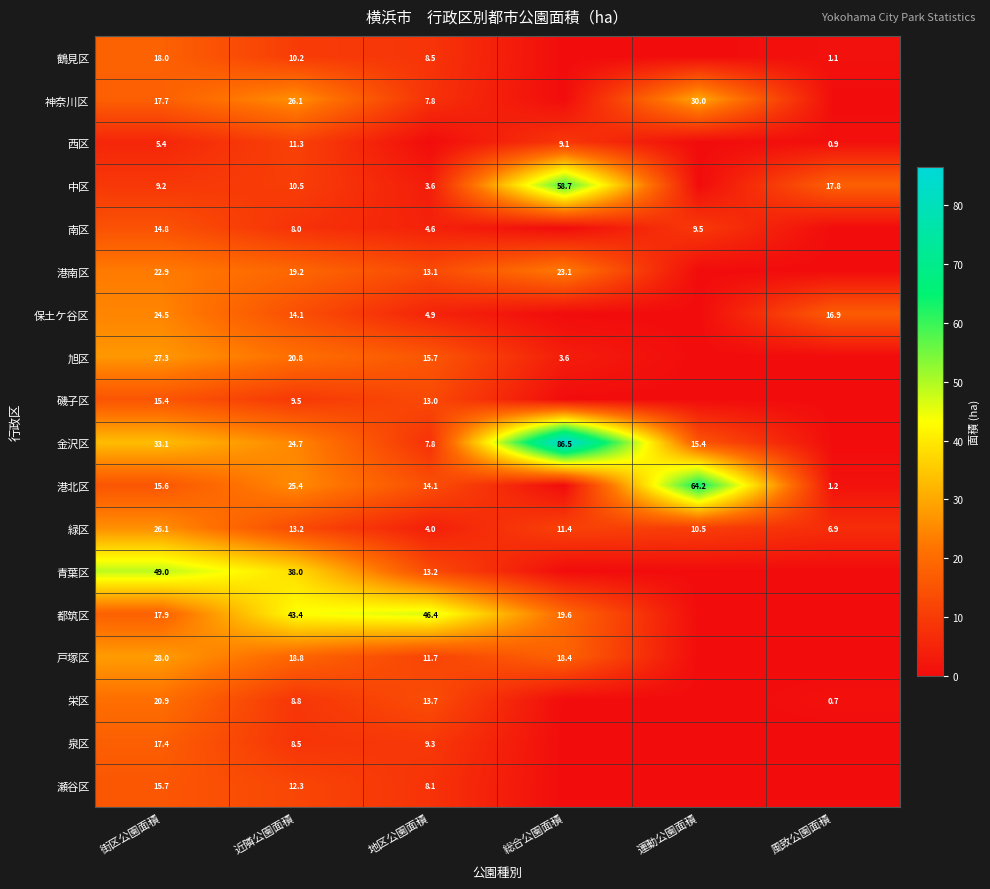

At how many categories does at least one series exceed 69?

1